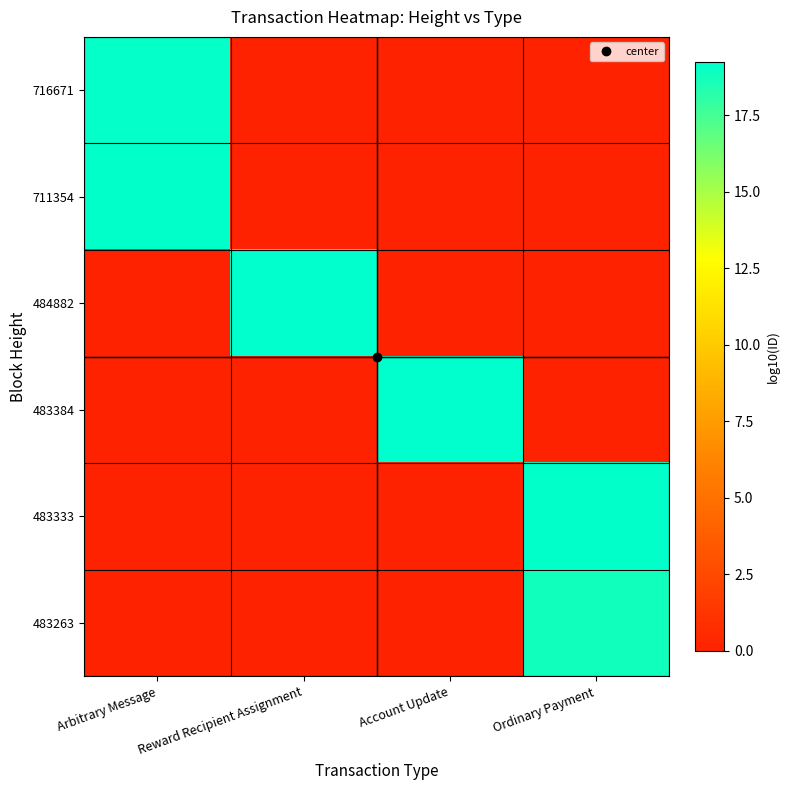

Reading left to right, transcribe all the data shown in this chart.

716671: Arbitrary Message=19.1	Reward Recipient Assignment=0.0	Account Update=0.0	Ordinary Payment=0.0
711354: Arbitrary Message=19.2	Reward Recipient Assignment=0.0	Account Update=0.0	Ordinary Payment=0.0
484882: Arbitrary Message=0.0	Reward Recipient Assignment=19.2	Account Update=0.0	Ordinary Payment=0.0
483384: Arbitrary Message=0.0	Reward Recipient Assignment=0.0	Account Update=19.2	Ordinary Payment=0.0
483333: Arbitrary Message=0.0	Reward Recipient Assignment=0.0	Account Update=0.0	Ordinary Payment=19.2
483263: Arbitrary Message=0.0	Reward Recipient Assignment=0.0	Account Update=0.0	Ordinary Payment=18.8